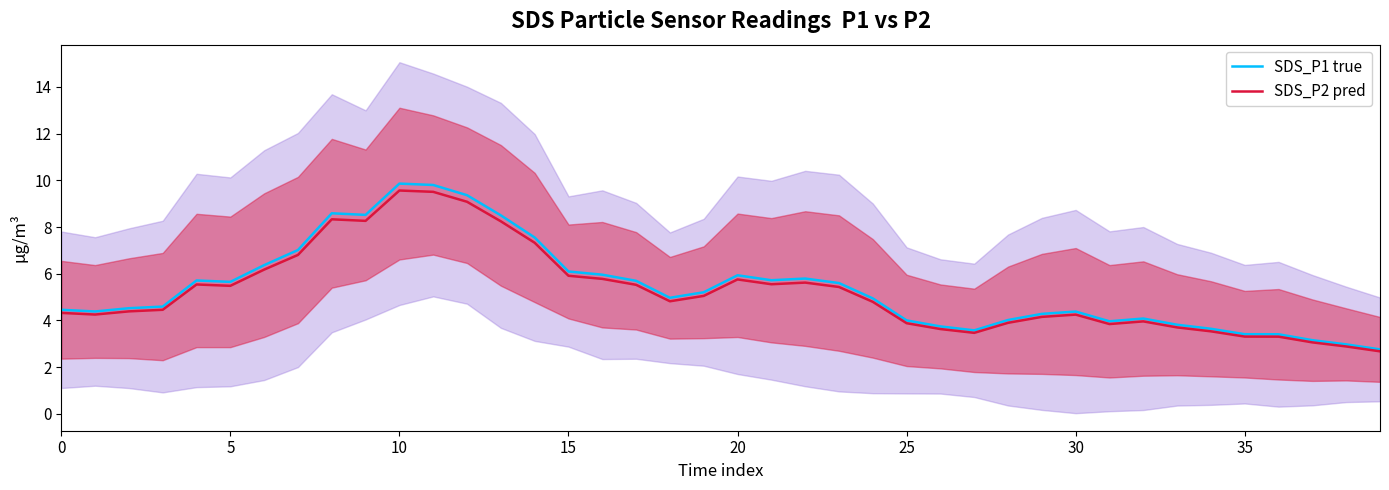

Reading right to left, extract all data points from this chart.

SDS_P1 true: 2.8	3.0	3.2	3.4	3.4	3.6	3.8	4.1	4.0	4.4	4.3	4.0	3.6	3.7	4.0	4.9	5.6	5.8	5.7	5.9	5.2	5.0	5.7	6.0	6.1	7.6	8.5	9.4	9.8	9.9	8.5	8.6	7.0	6.4	5.7	5.7	4.6	4.5	4.4	4.5
SDS_P2 pred: 2.7	2.9	3.1	3.3	3.3	3.5	3.7	4.0	3.8	4.2	4.2	3.9	3.5	3.6	3.9	4.8	5.4	5.6	5.5	5.8	5.0	4.8	5.5	5.8	5.9	7.3	8.2	9.1	9.5	9.6	8.3	8.3	6.8	6.2	5.5	5.5	4.5	4.4	4.3	4.3